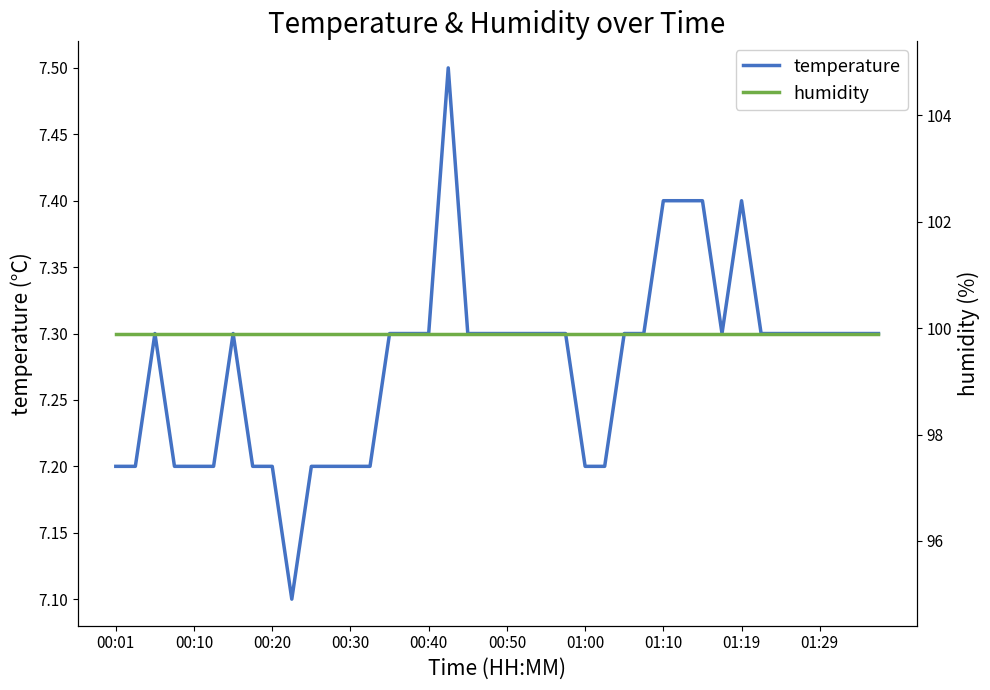

What are all the series names shown in the legend?

temperature, humidity